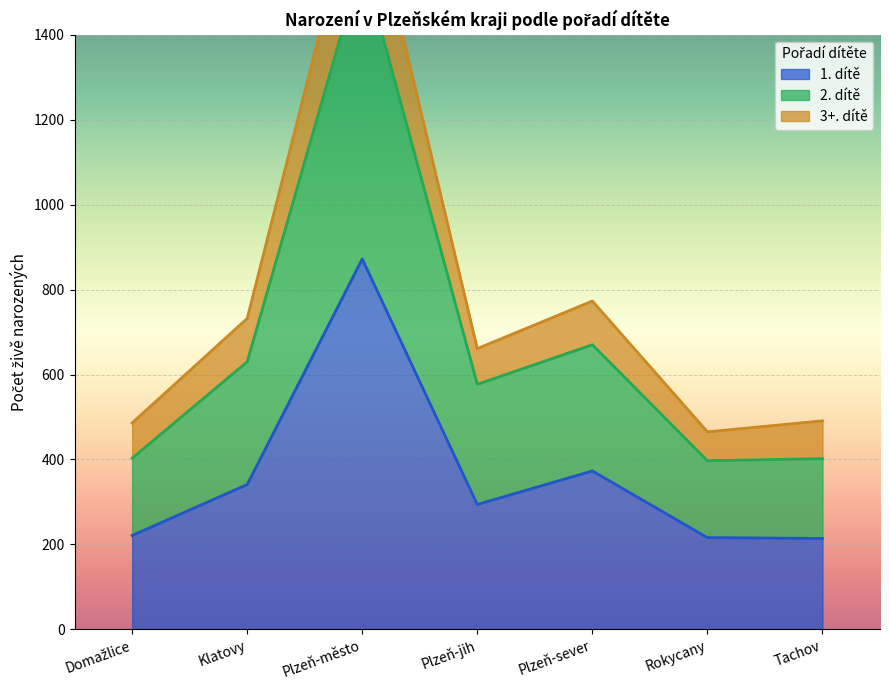

The 2. dítě series shows 351 at Plzeň-jih. True or false?

False